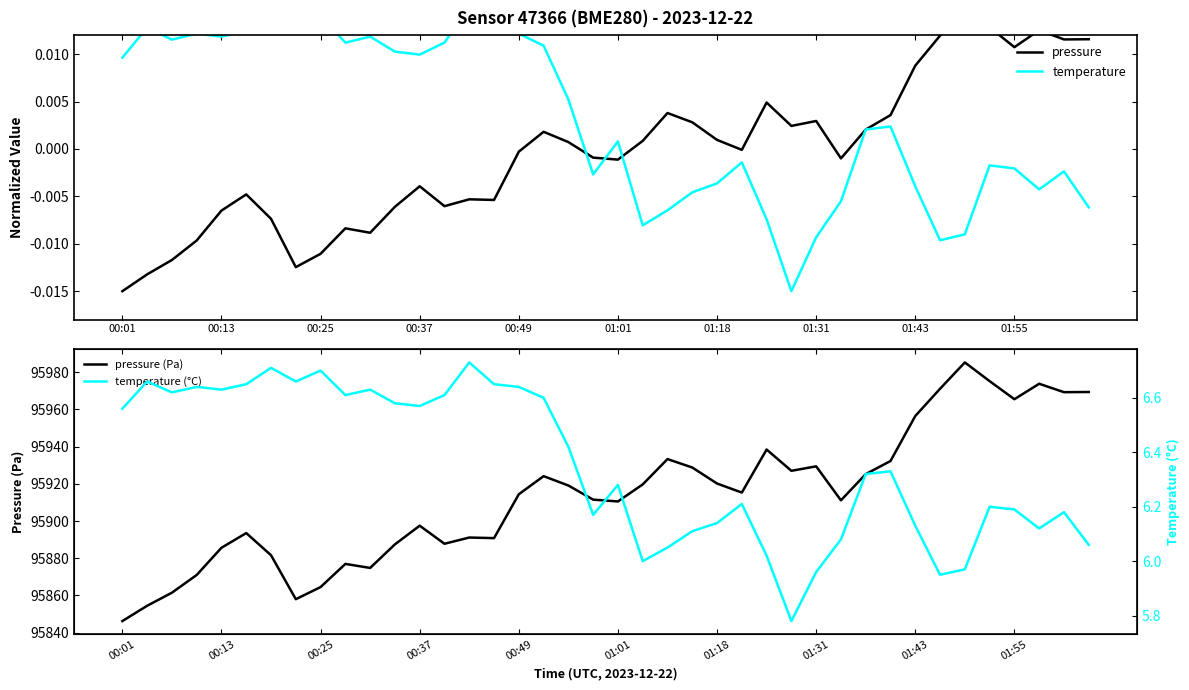

What are all the series names shown in the legend?

pressure, temperature, pressure (Pa), temperature (°C)